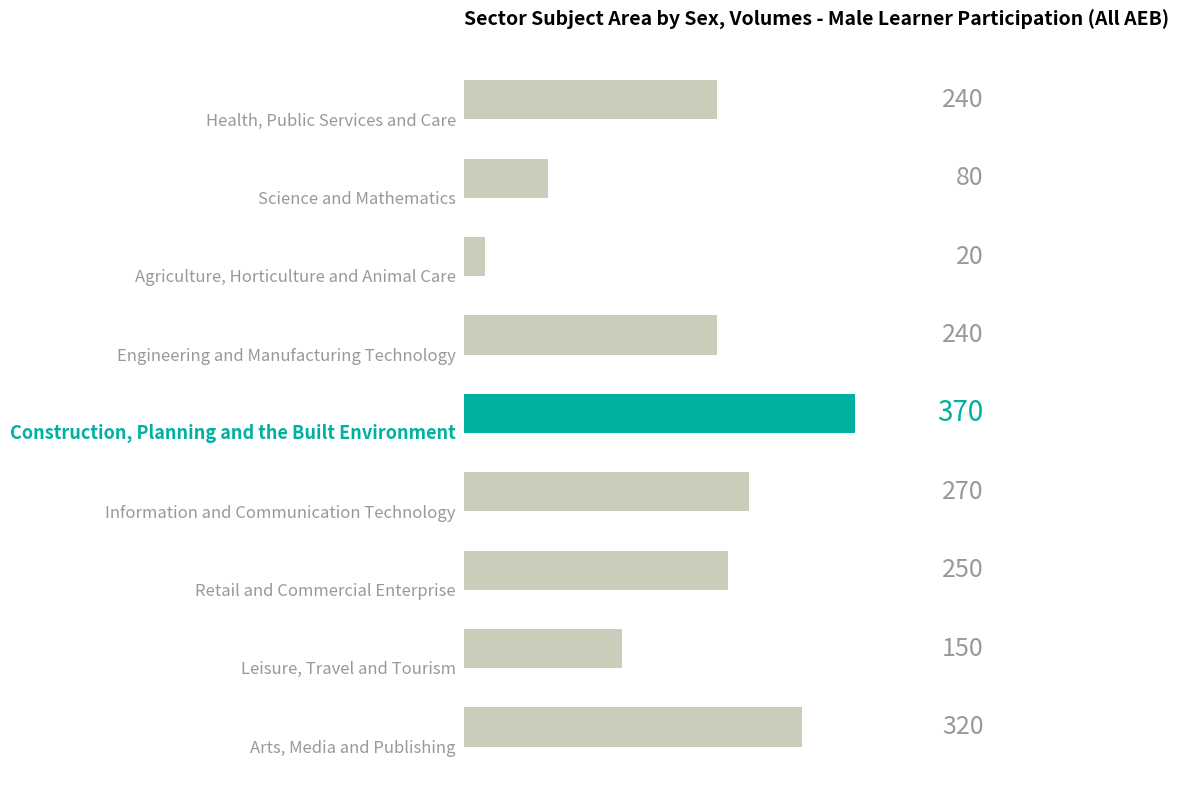

Does the chart contain stacked bars?

No